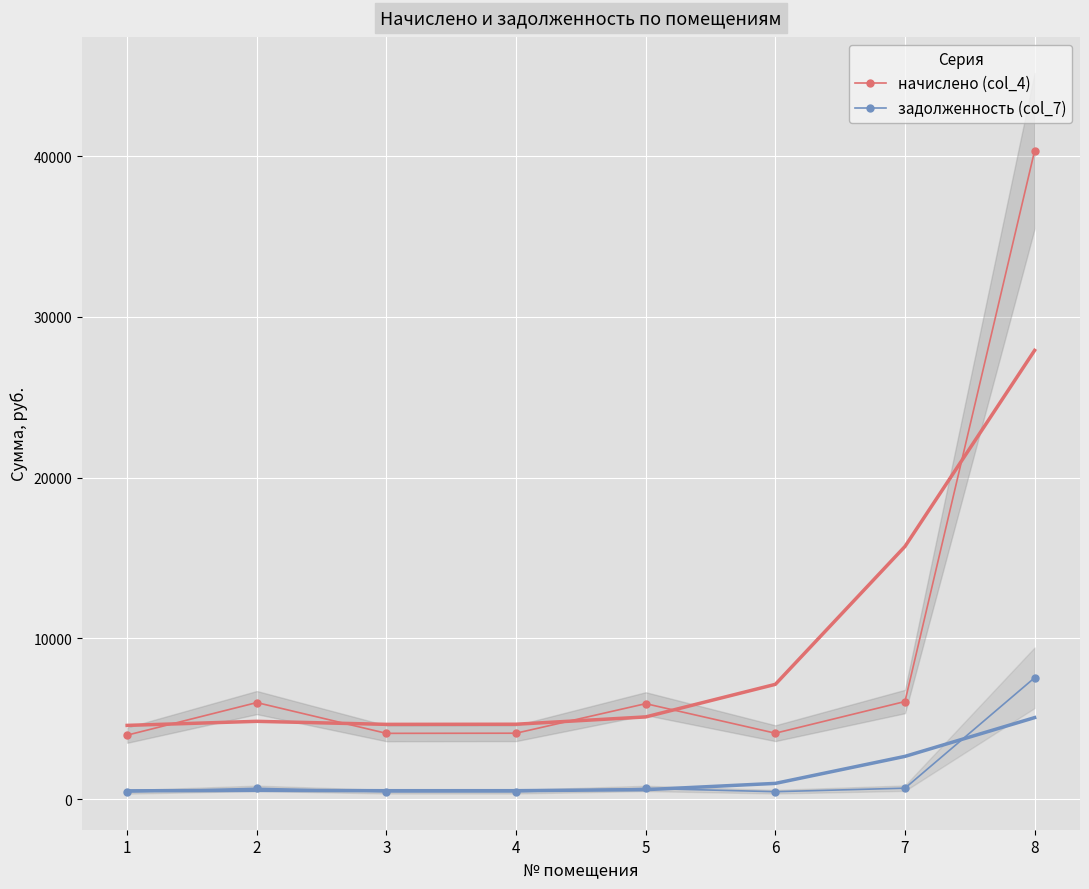

True or false: начислено (col_4) and задолженность (col_7) intersect in this chart.

False